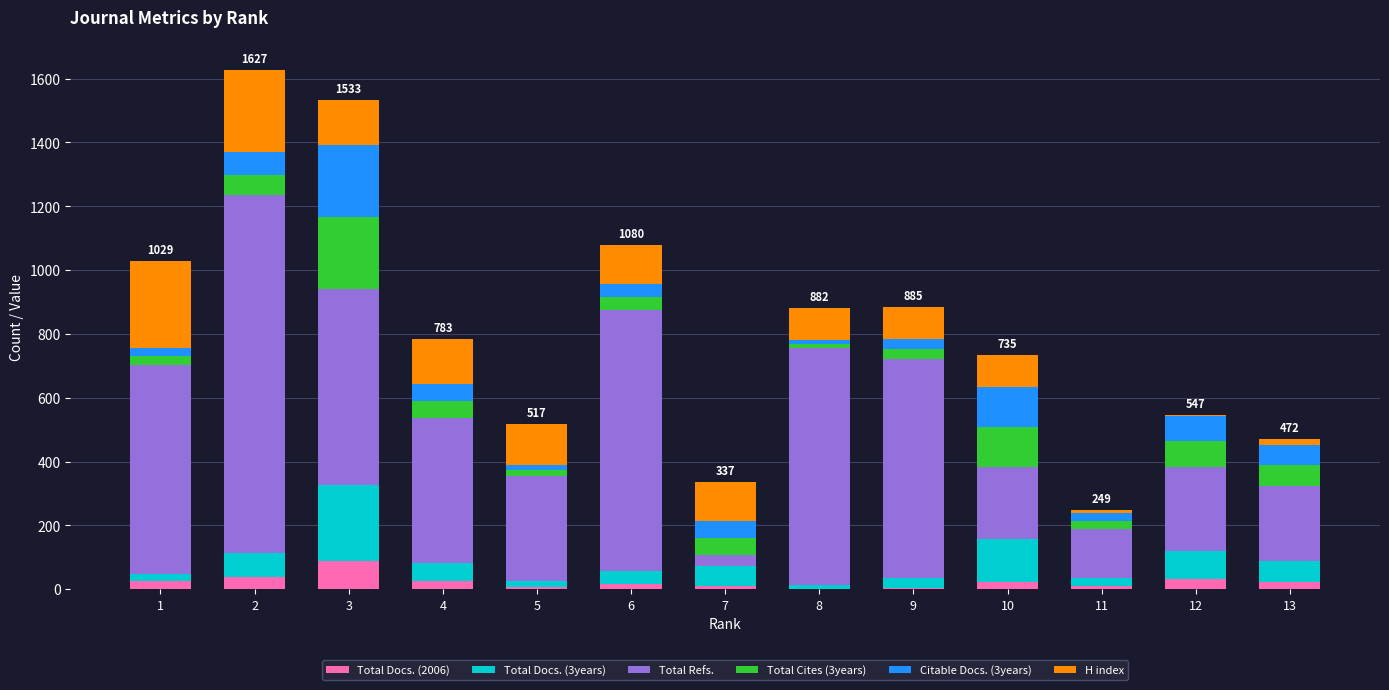

Is it true that Total Docs. (3years) equals 16 at 6?

False